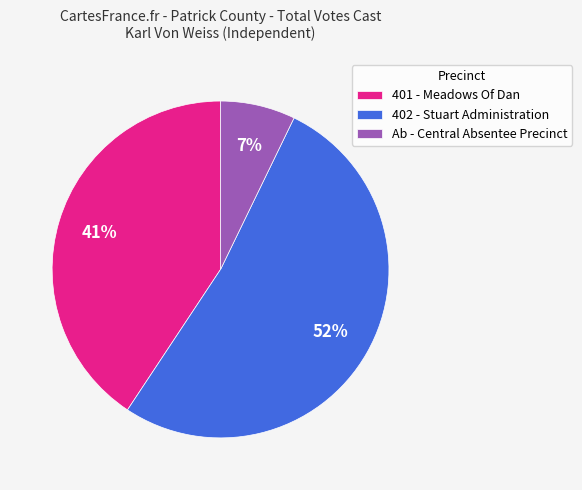

To the nearest percent, what is the difference between the largest and smallest slice percentages?

45%